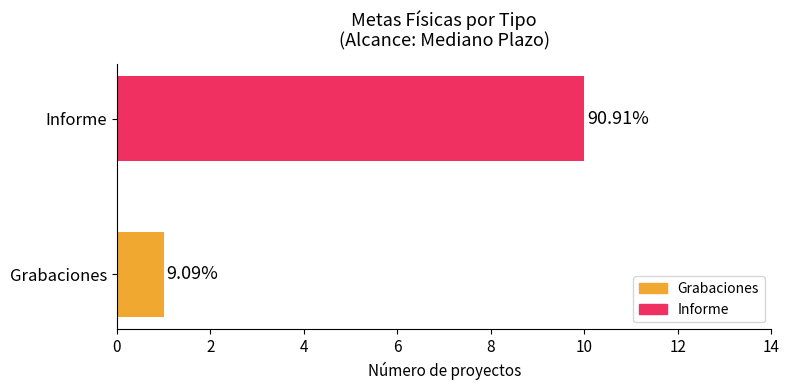

Does the chart contain any negative values?

No